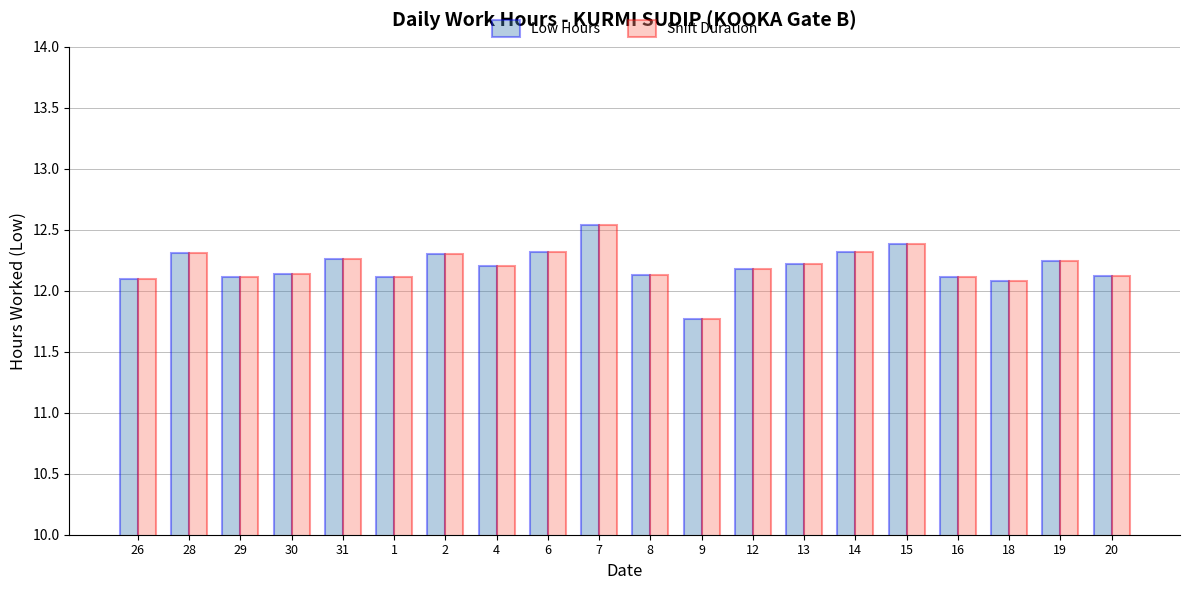

What are all the series names shown in the legend?

Low Hours, Shift Duration